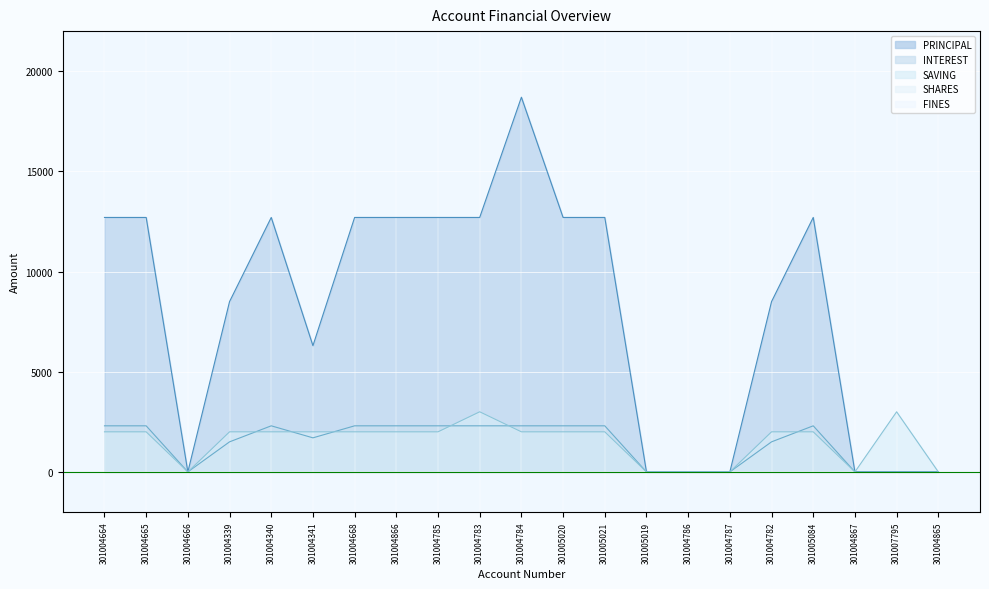

True or false: PRINCIPAL has more than 0 points higher than both neighbors.

True